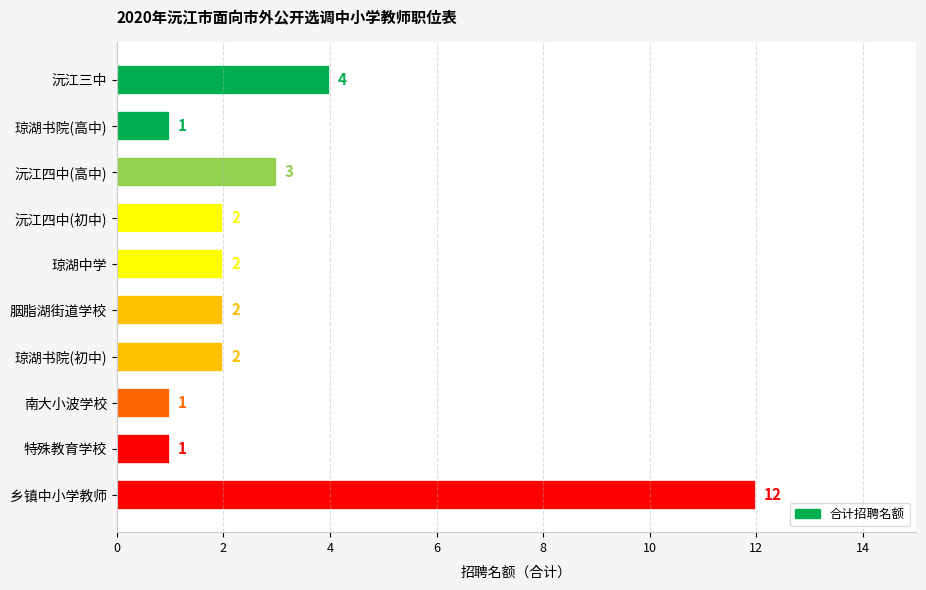

What is the sum of all values?

30